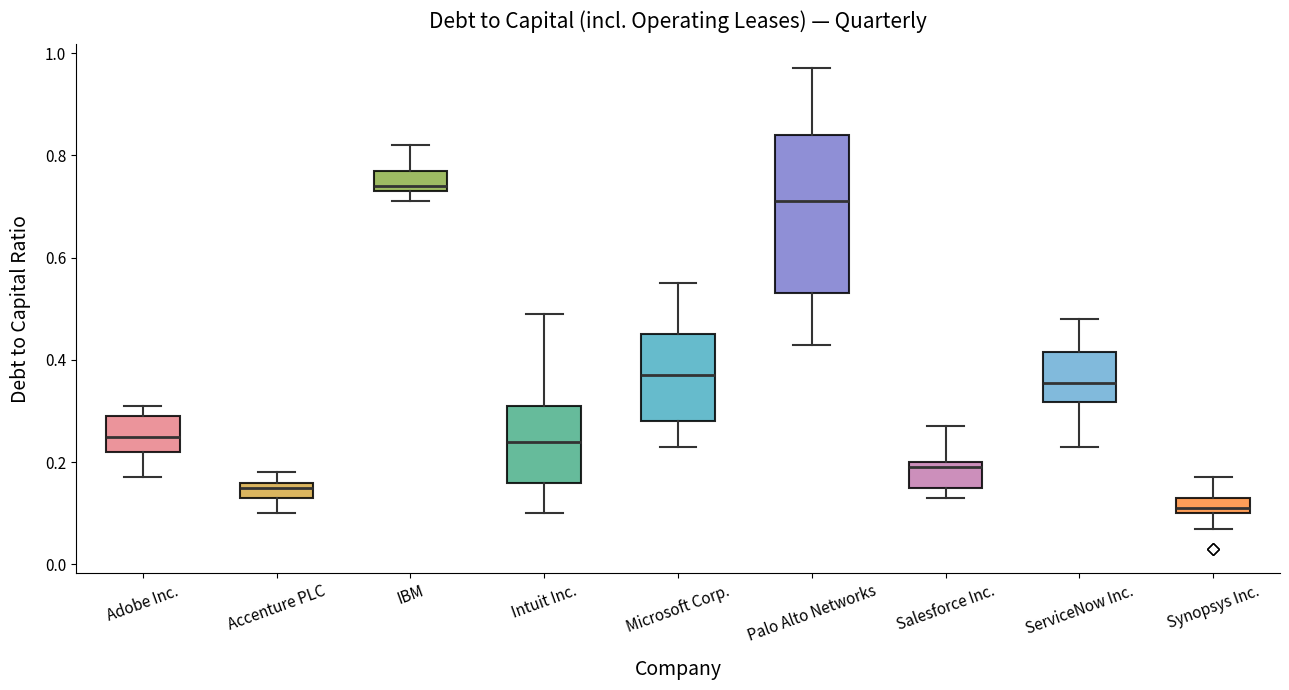

Which box's median line is the highest?

IBM